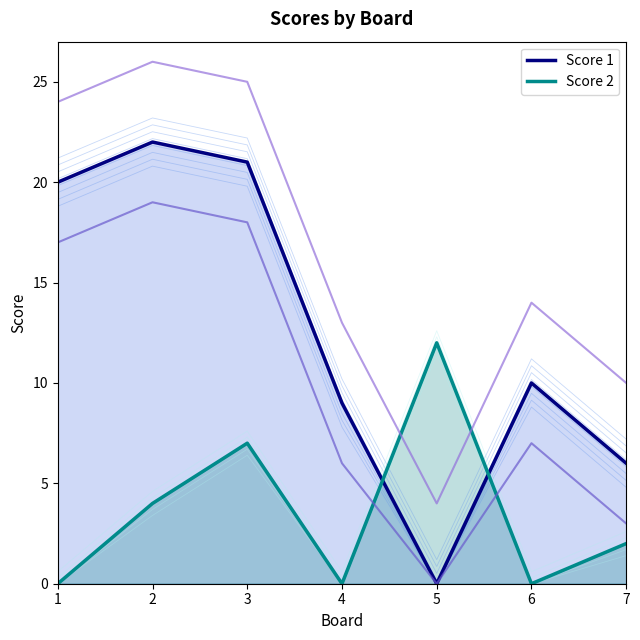

Where do Score 2 and Score 1 first cross each other?

4 and 5